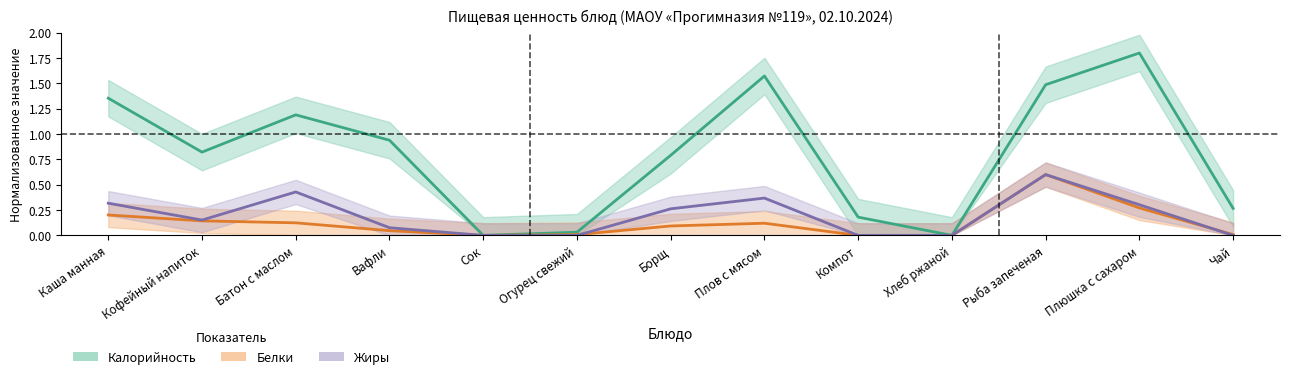

What is the label of the 4th point from the left?

Вафли